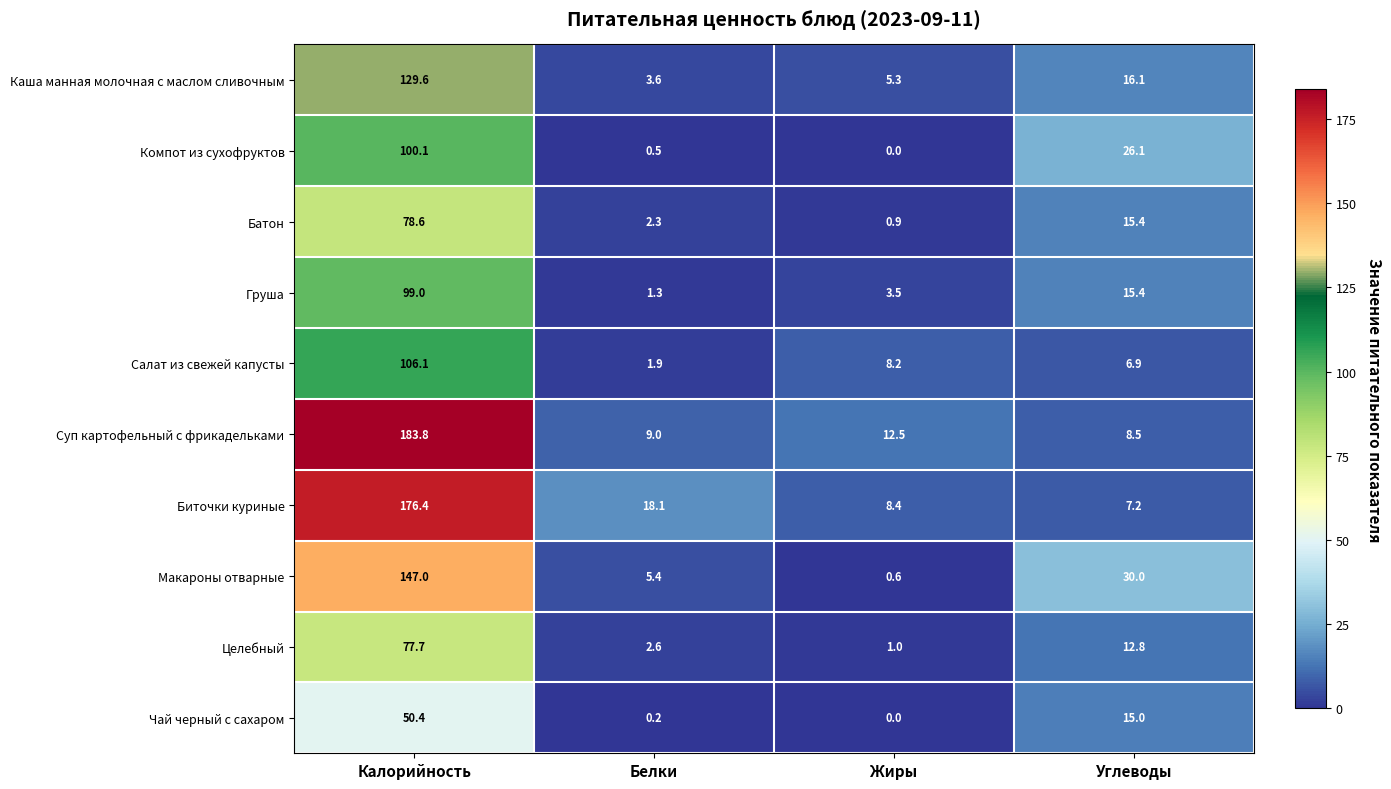

Which series has the largest total across all categories?

Суп картофельный с фрикадельками